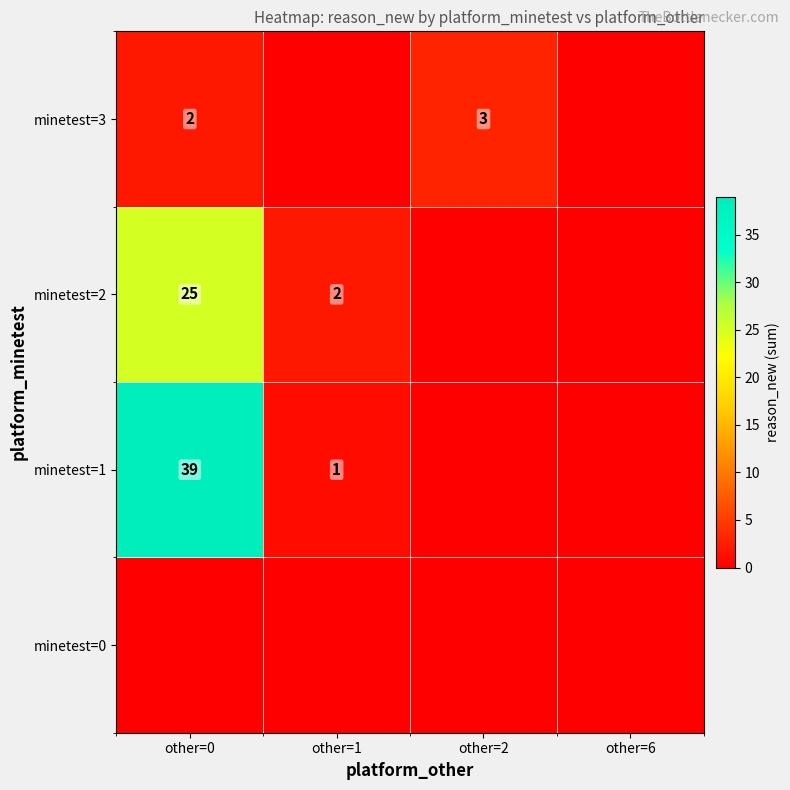

What is the sum of the minetest=3 values at other=0 and other=2?

5